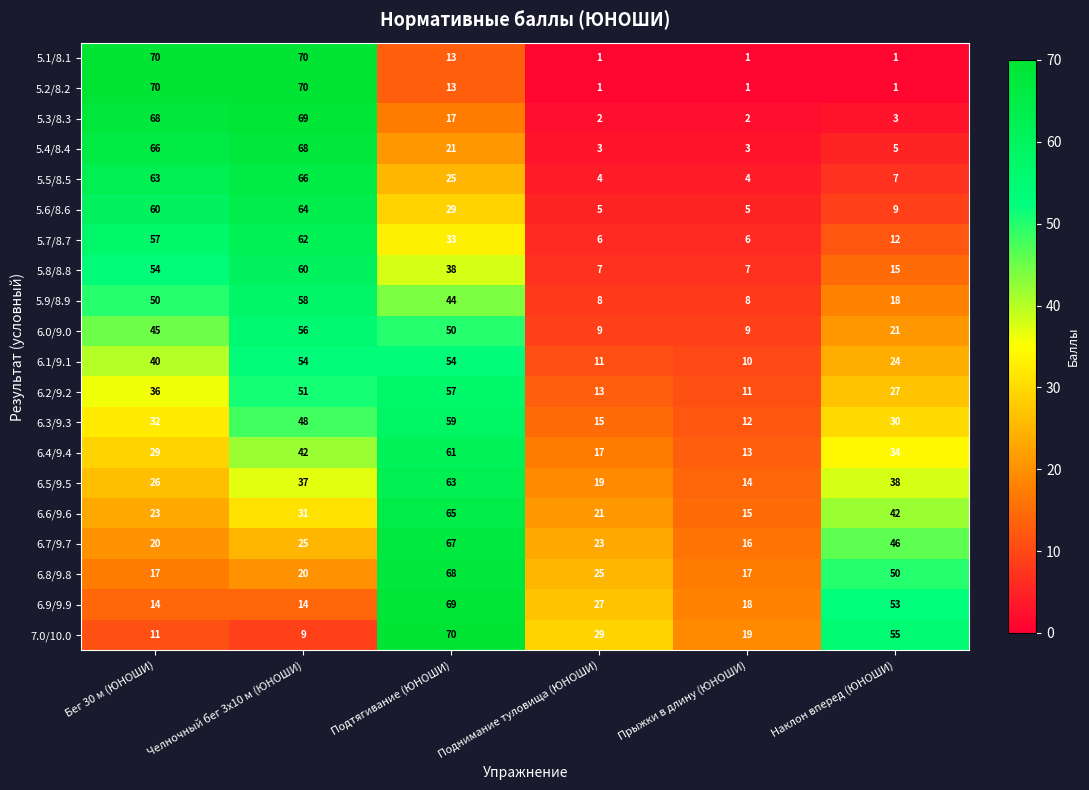

What is the difference between the highest and lowest values at Челночный бег 3x10 м (ЮНОШИ)?

61